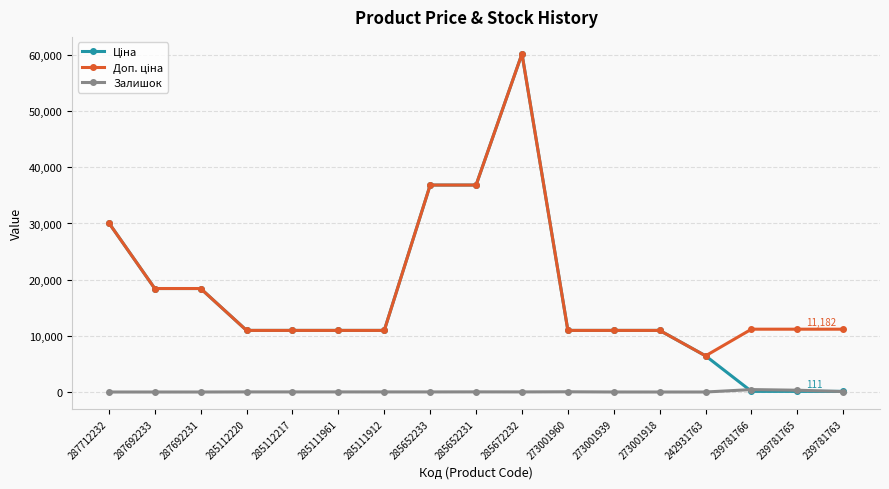

What is the spread (max minus min) of values at 287692233?

18420.9